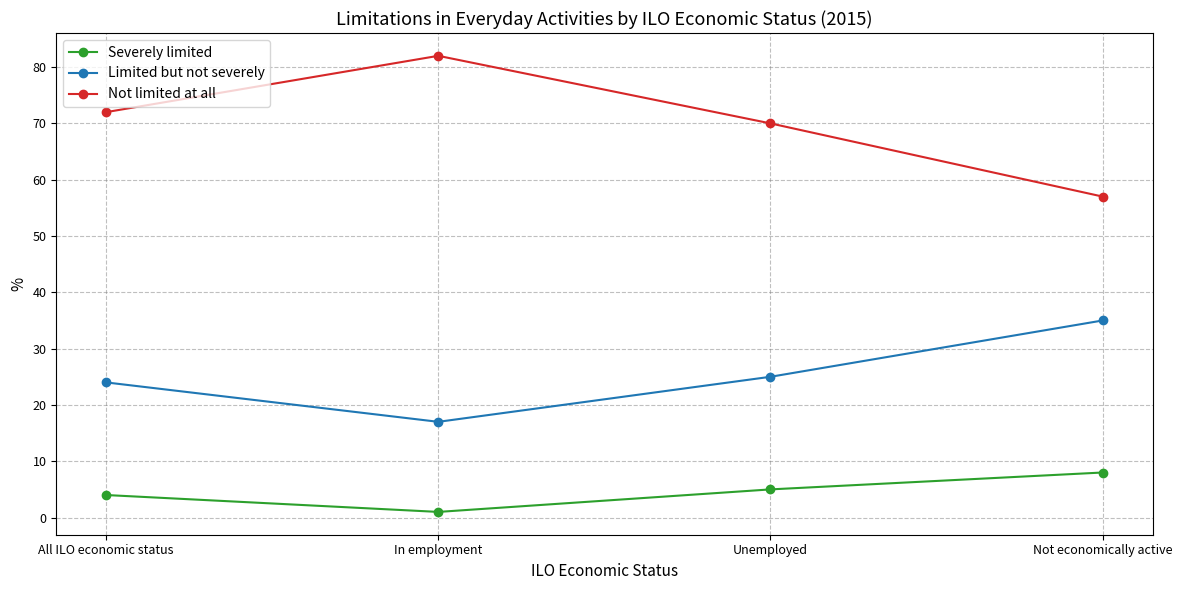

What is the difference between the Limited but not severely values at Unemployed and All ILO economic status?

1